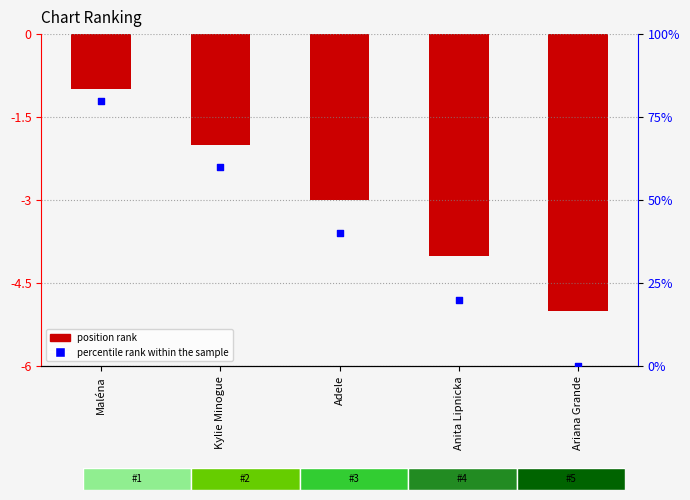

Which series has the largest Y range (max minus min)?

percentile rank within the sample